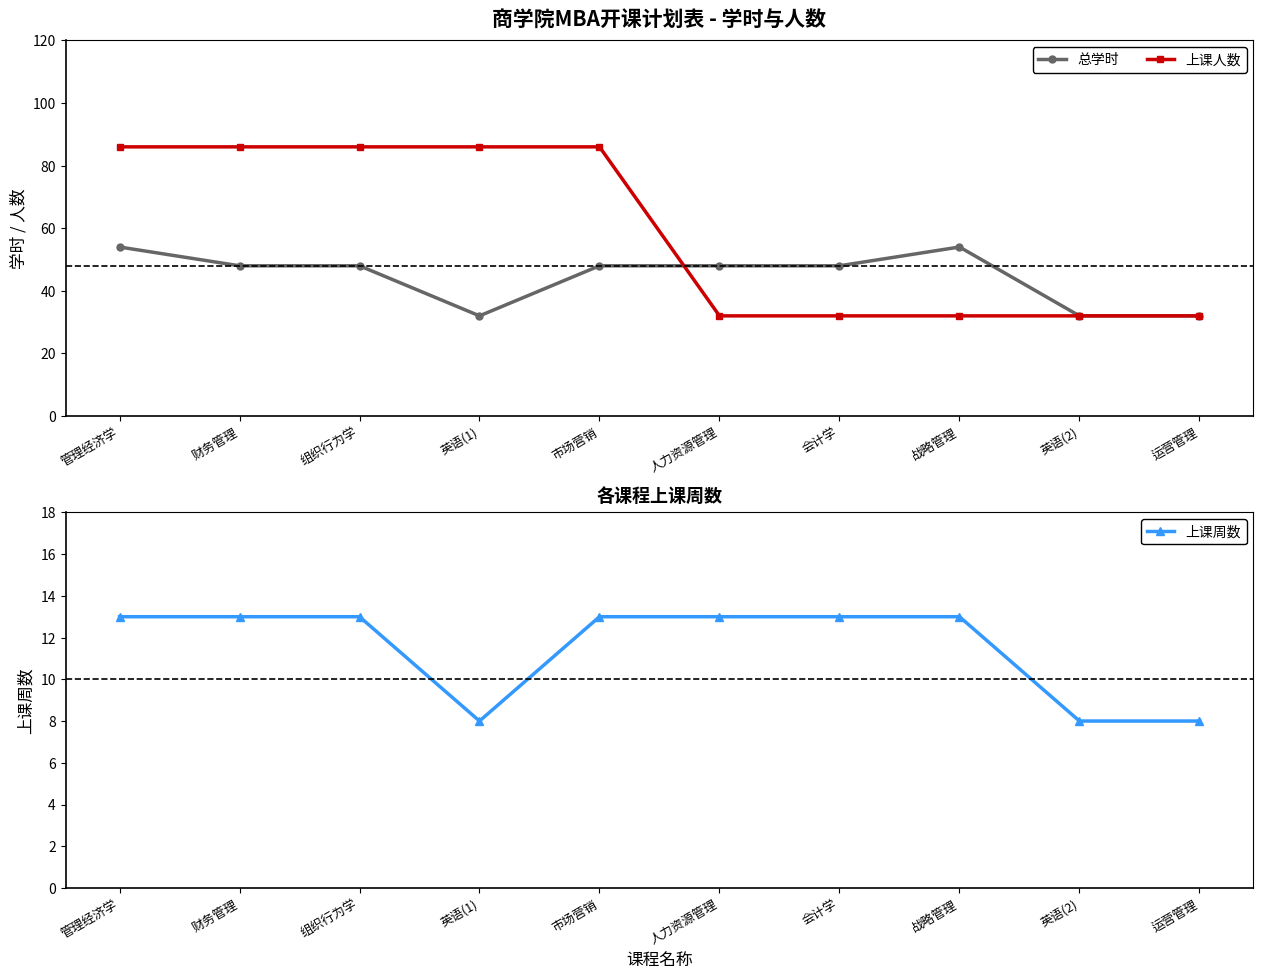

What is the sum of all 上课周数 values?

115